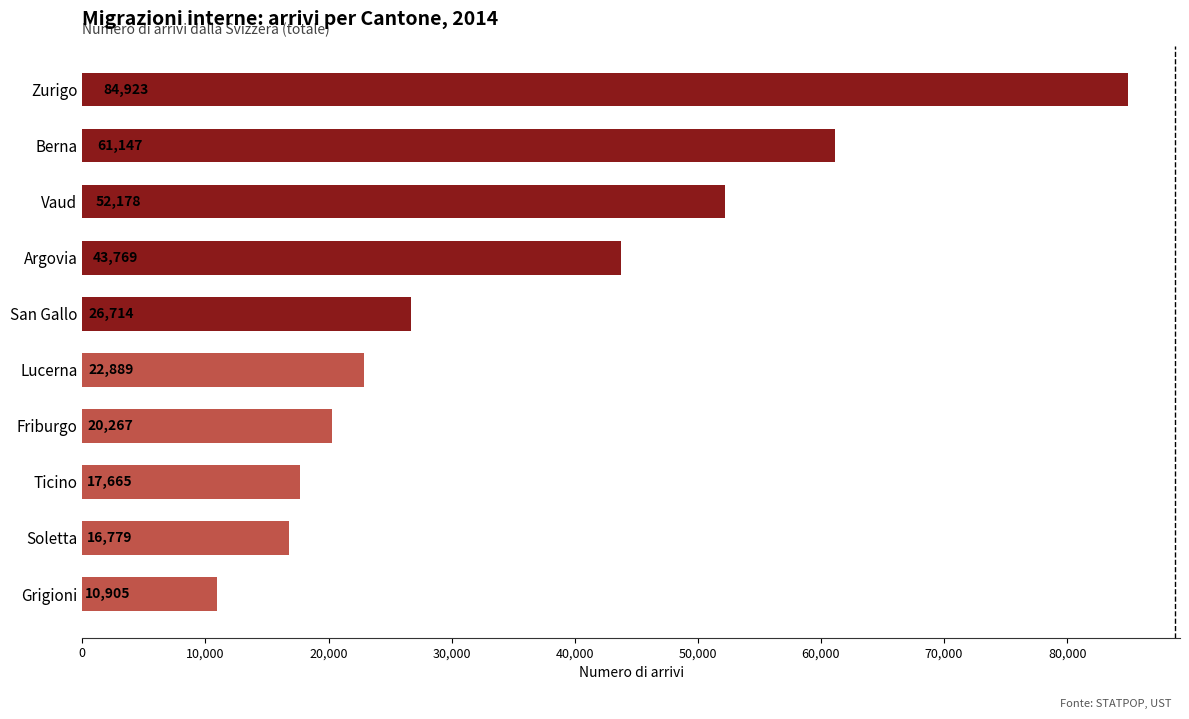

What is the greatest value displayed?

84923